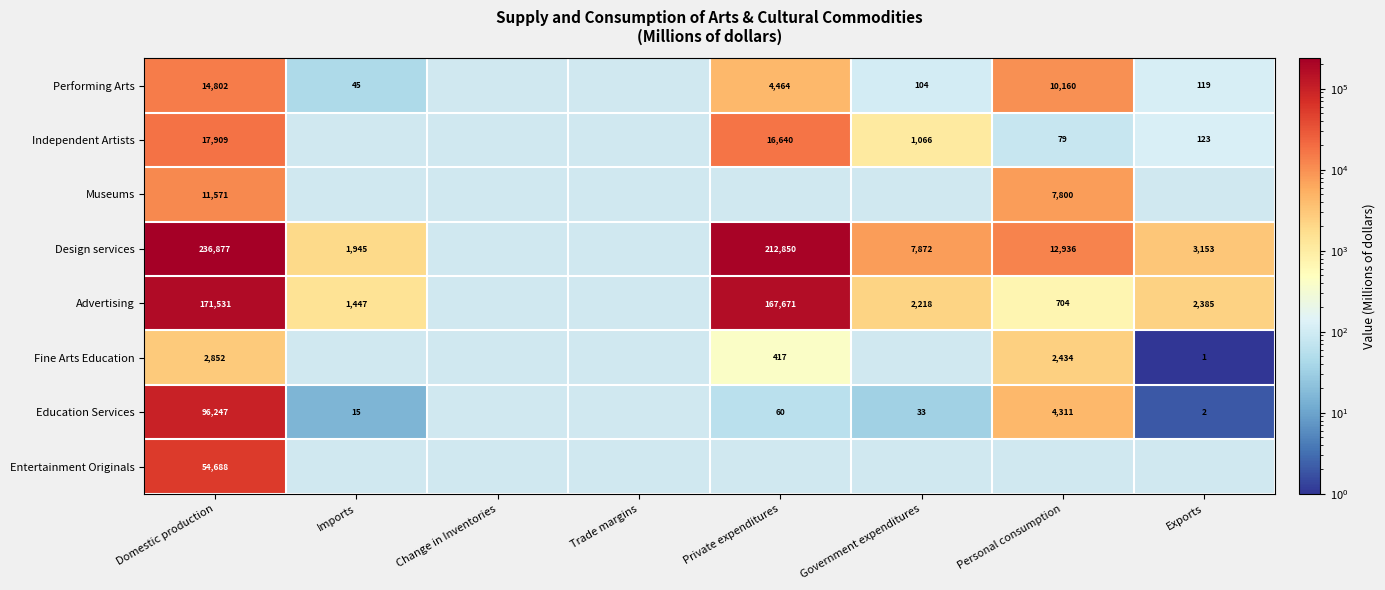

The Education Services series shows 22 at Imports. True or false?

False